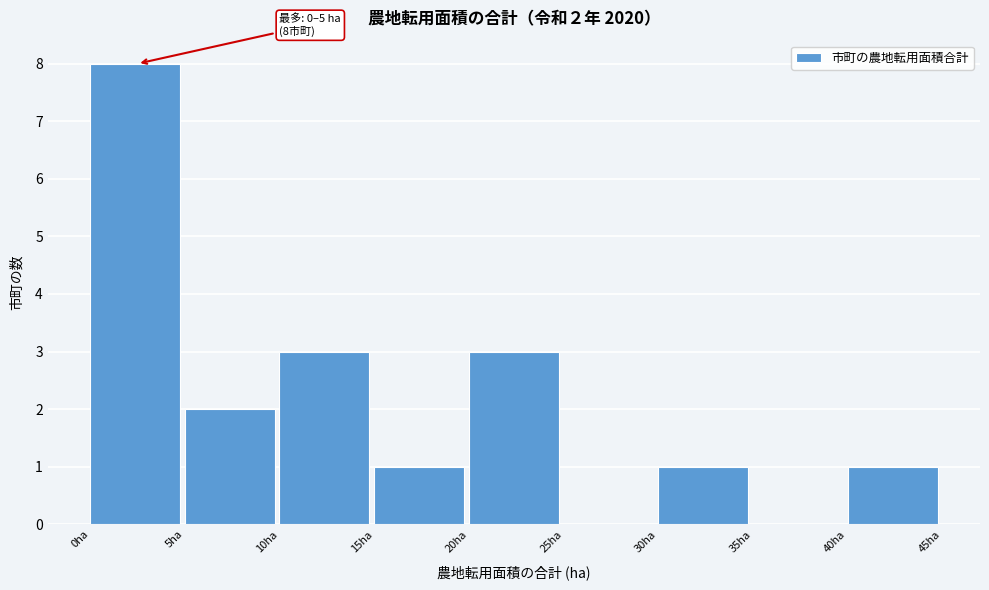

Which range on the x-axis has the tallest bar?

0 to 5